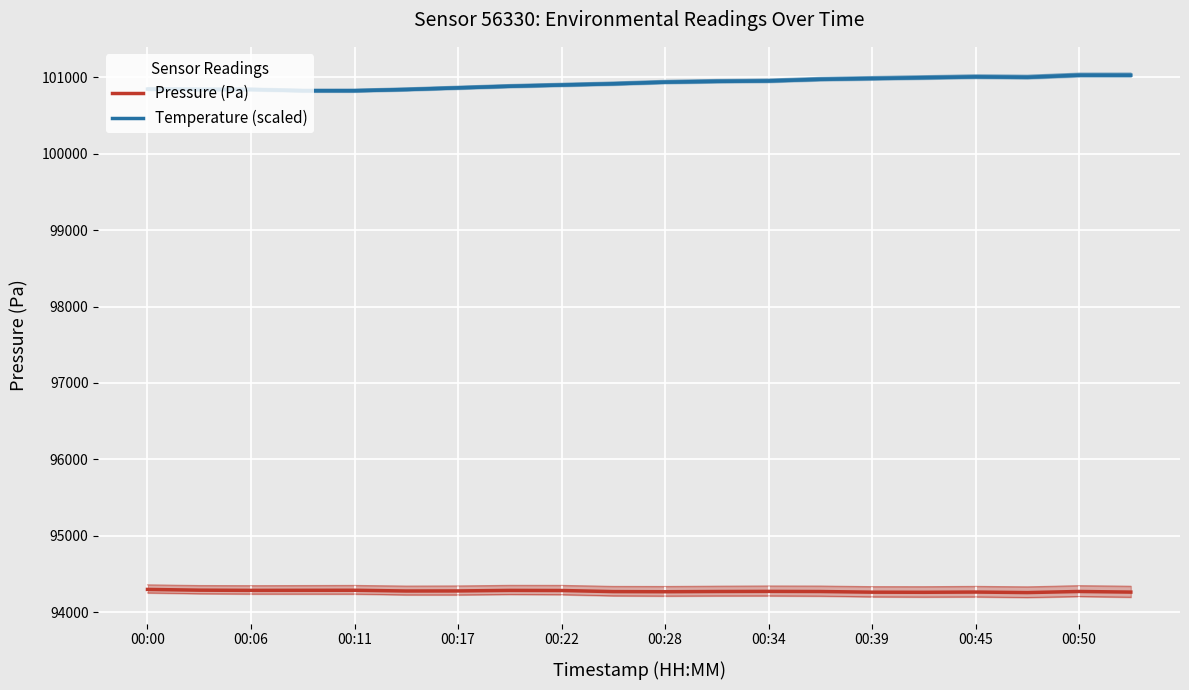

Is it true that Pressure (Pa) equals 137768.8 at 00:34?

False